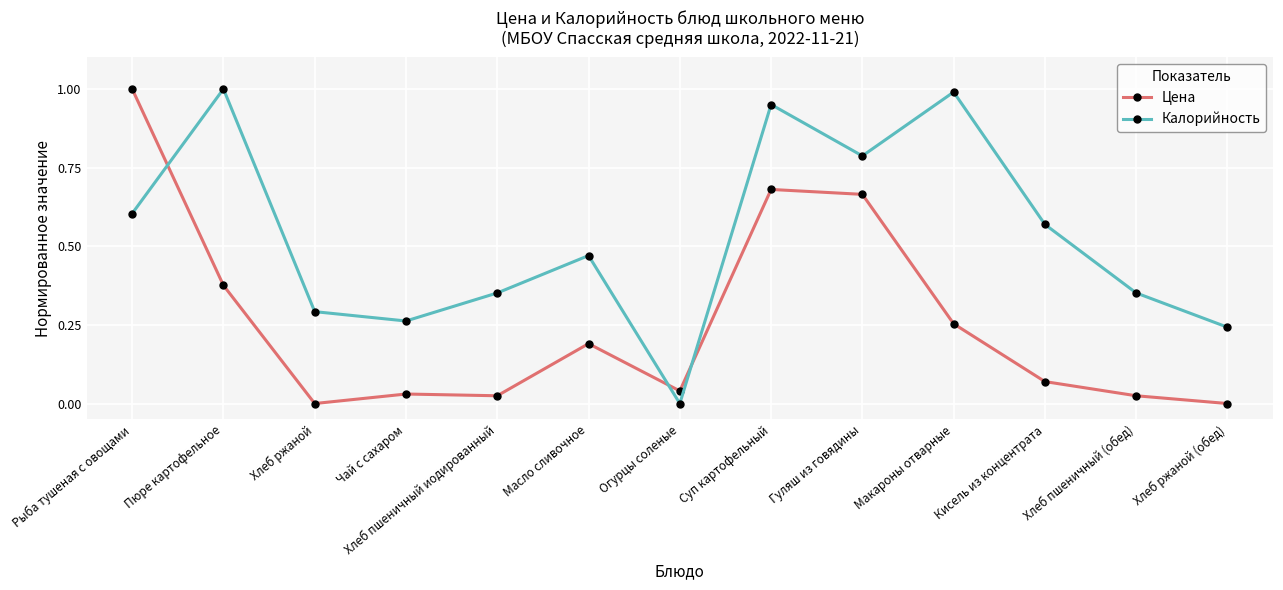

Between Хлеб ржаной and Суп картофельный, which series saw the biggest shift?

Цена